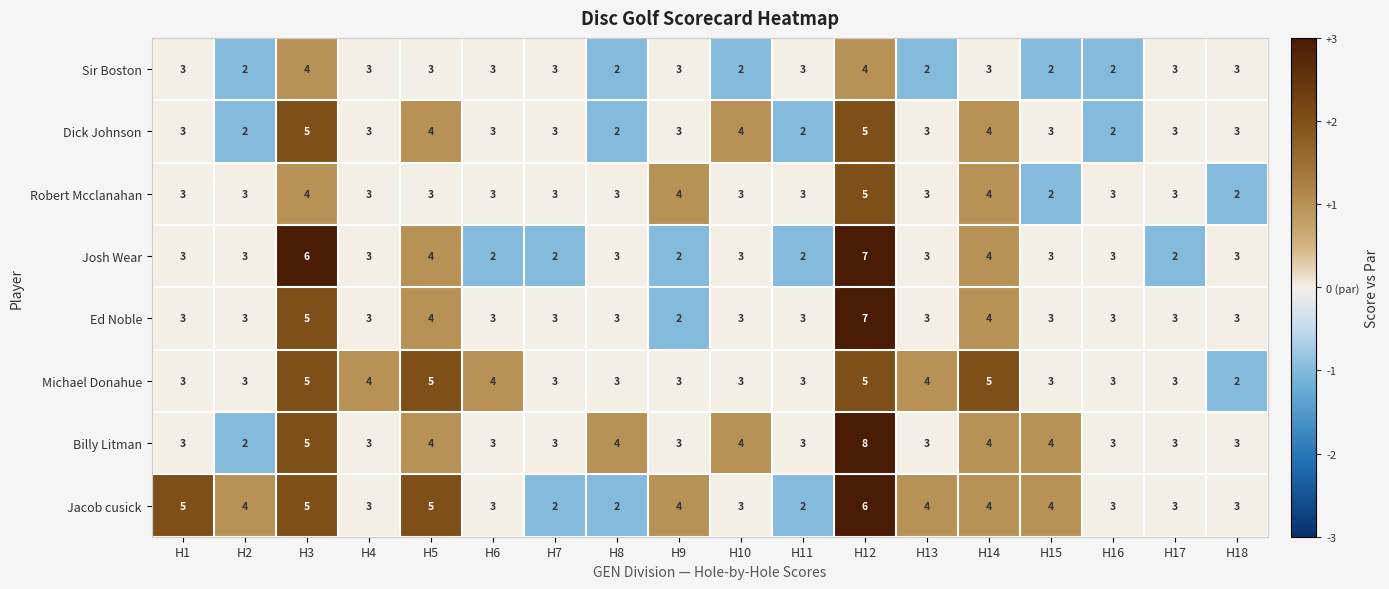

What is the total value across all series at H10?

25